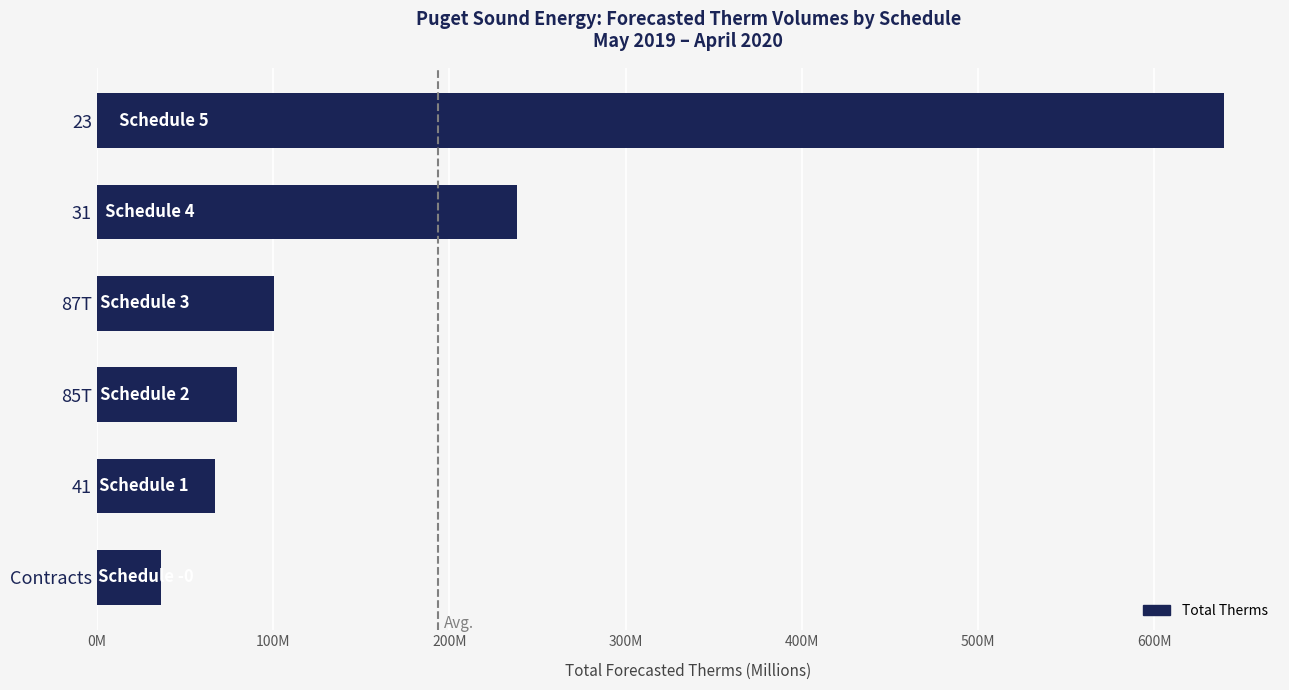

Count the number of categories in the chart.

6